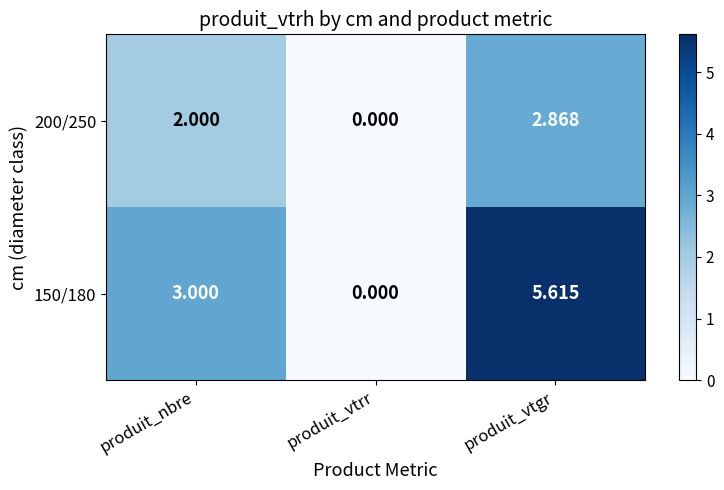

Which label corresponds to the largest value in the chart?

produit_vtgr